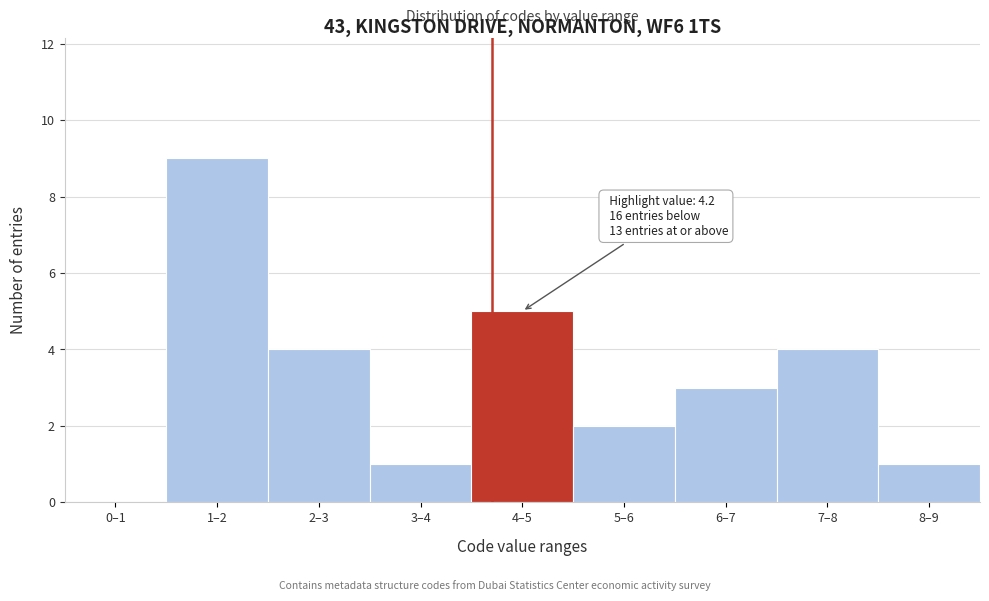

Reading left to right, transcribe all the data shown in this chart.

0–1=0	1–2=9	2–3=4	3–4=1	4–5=5	5–6=2	6–7=3	7–8=4	8–9=1